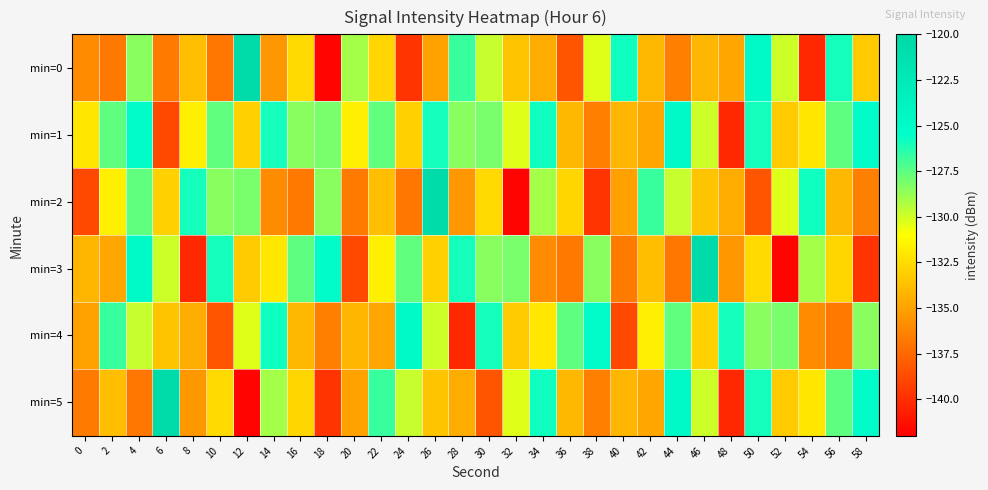

Between 4 and 30, which series saw the biggest shift?

min=2